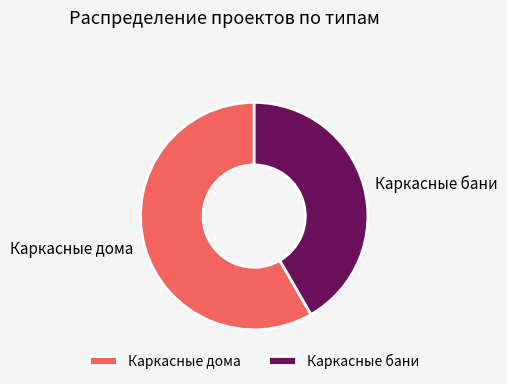

Between Каркасные дома and Каркасные бани, which is larger?

Каркасные дома